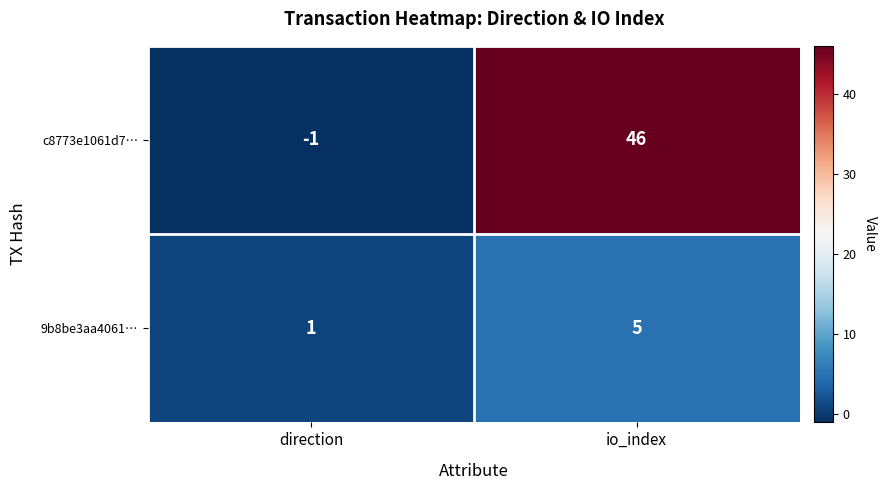

List the labels in order of c8773e1061d7… value, largest first.

io_index, direction